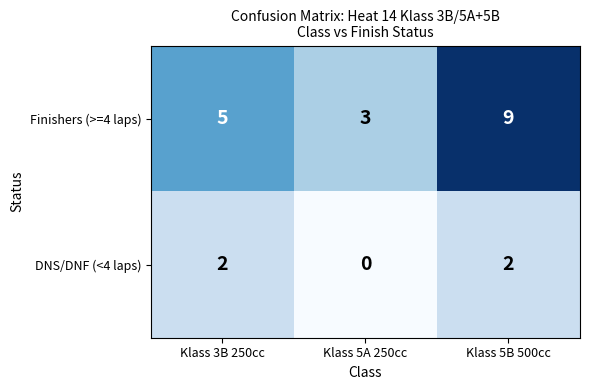

How many DNS/DNF (<4 laps) values are between 0 and 2?

3